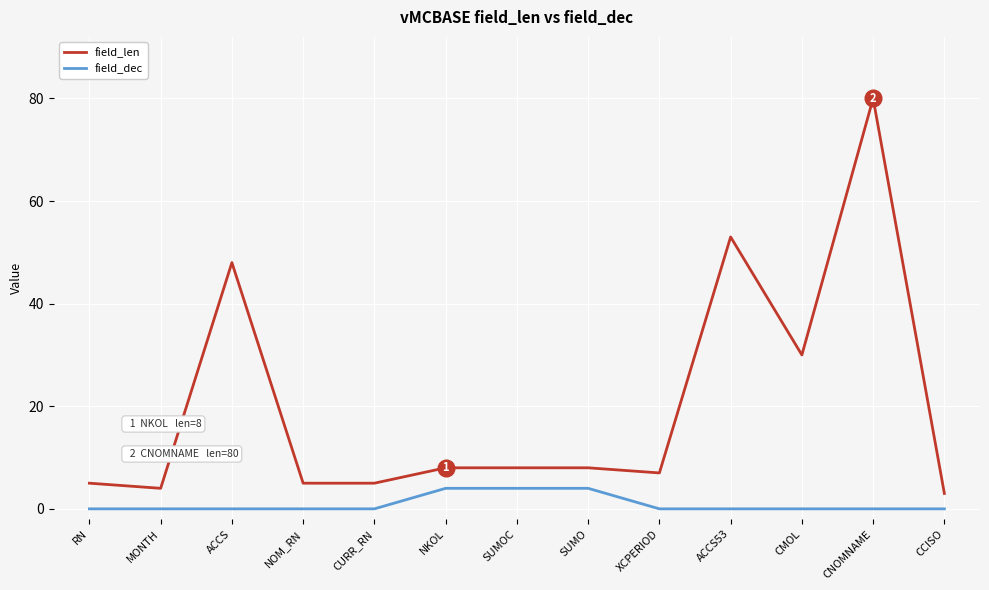

What is the difference between the maximum and minimum values in the field_len series?

77